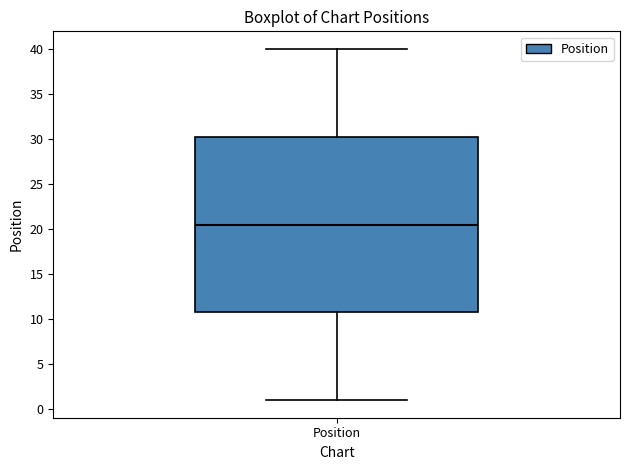

Where does the median line of the box for Position sit on the y-axis? The values are not printed on the chart, so give them approximately, as read against the axis.

20.5